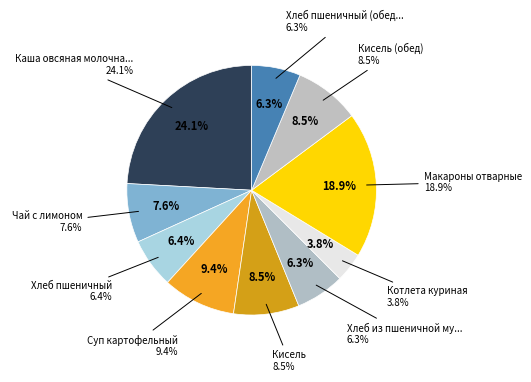

Combined, do Хлеб пшеничный and Котлета куриная account for over 50%?

No